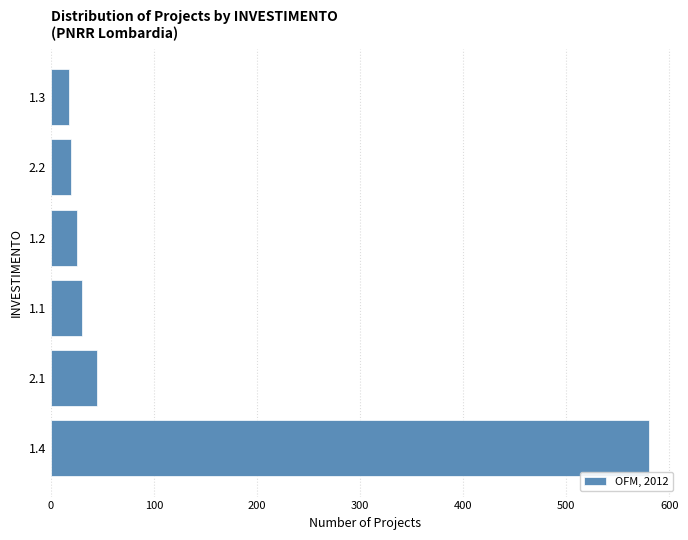

What is the smallest value displayed?

18